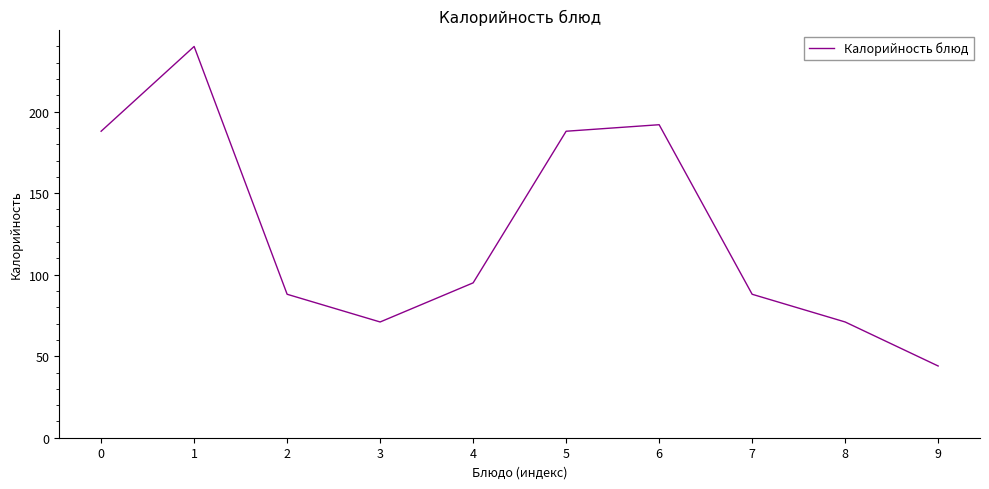

What is the ratio of the value at 1 to the value at 2?

2.7